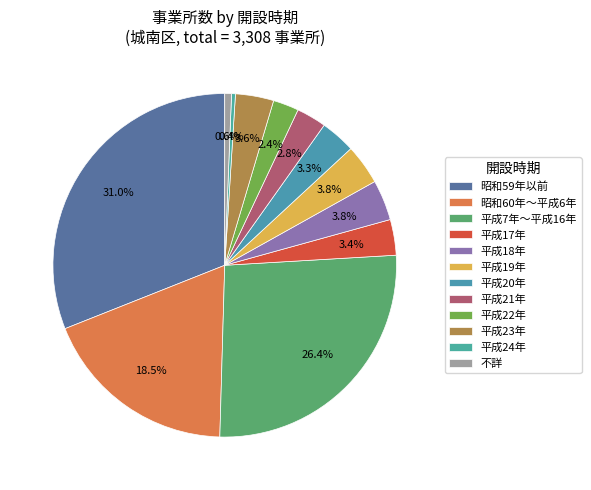

To the nearest percent, what is the average slice percentage?

8%